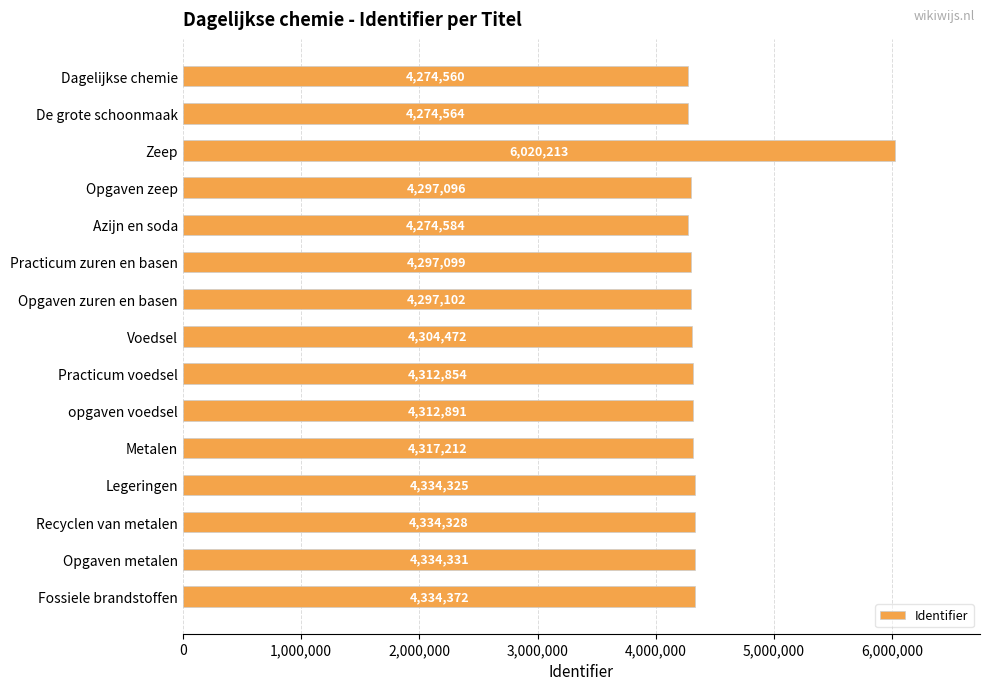

How many series are shown in this chart?

1